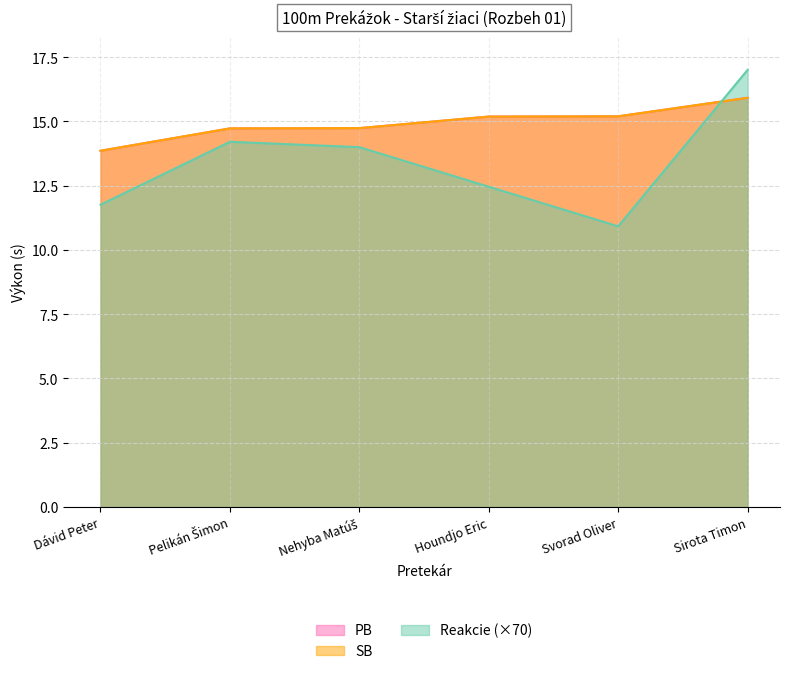

What are all the series names shown in the legend?

PB, SB, Reakcie